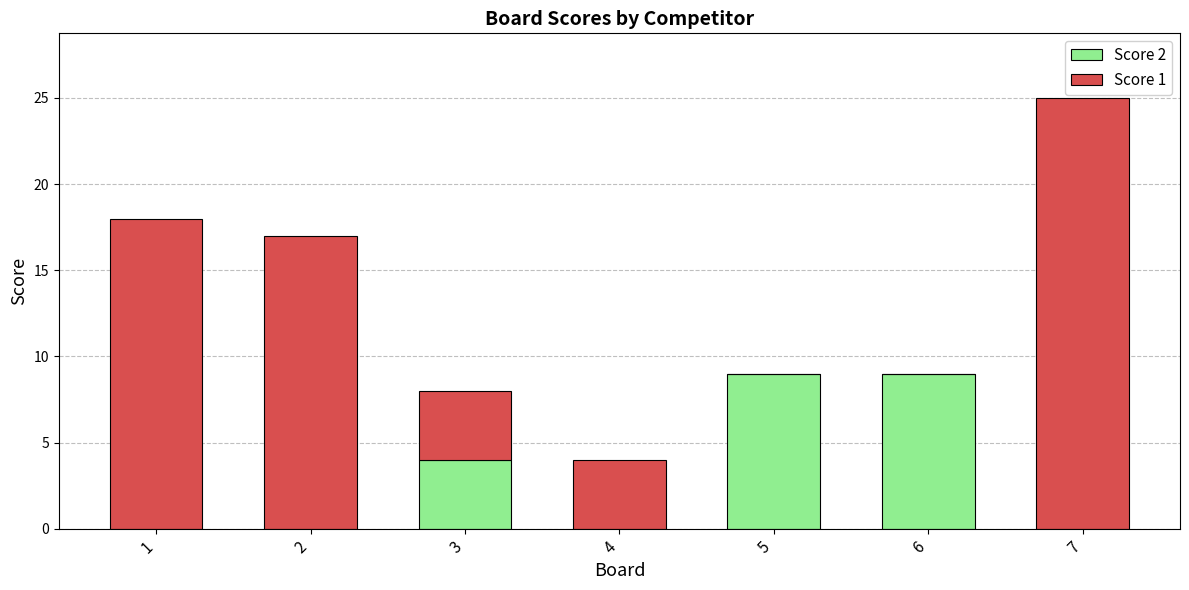

What is the total value across all series at 2?

17